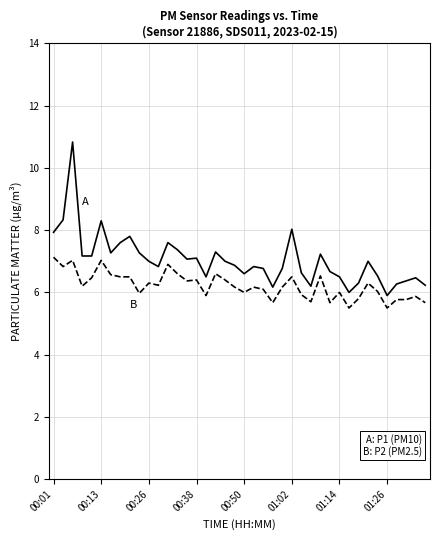

What is the minimum value shown in the chart?

5.5